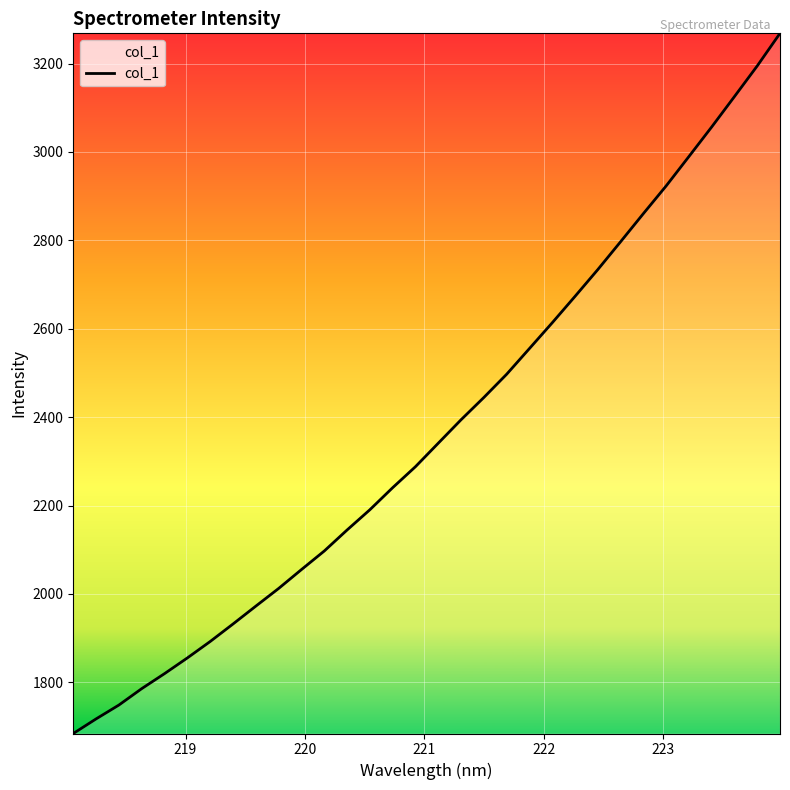

What is the difference between the maximum and minimum values?

1584.0